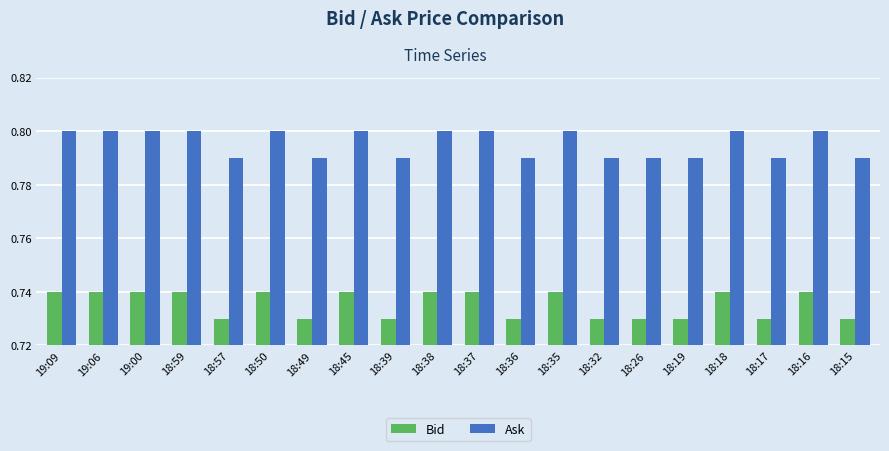

True or false: Ask has a value of 0.8 at 18:36.

True